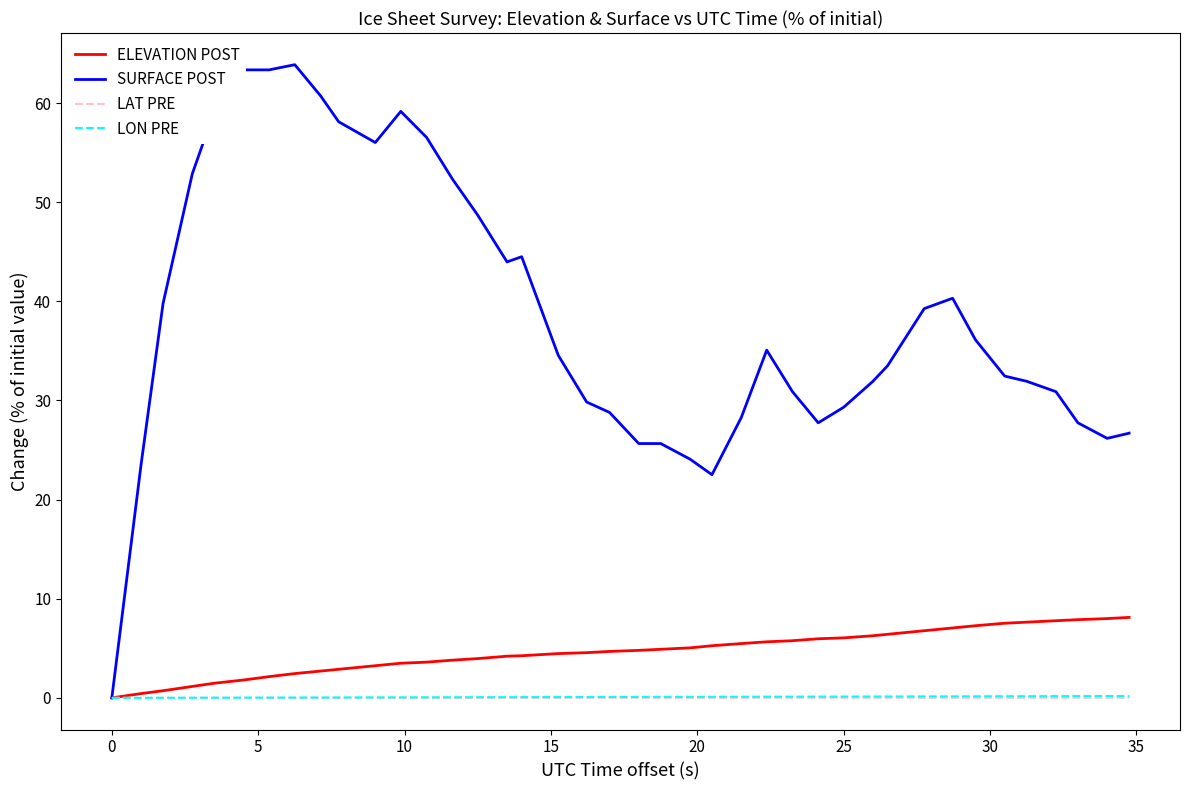

How many lines are shown in the chart?

4